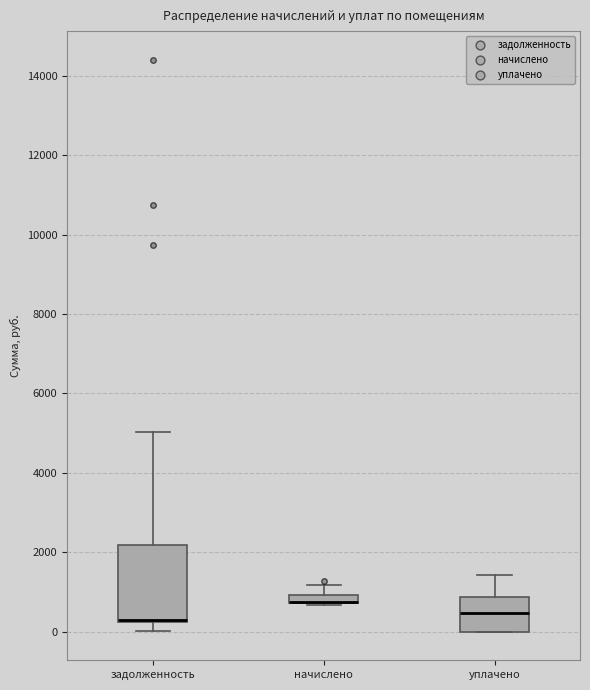

Which box is the tallest, from its lower edge to its upper edge?

задолженность